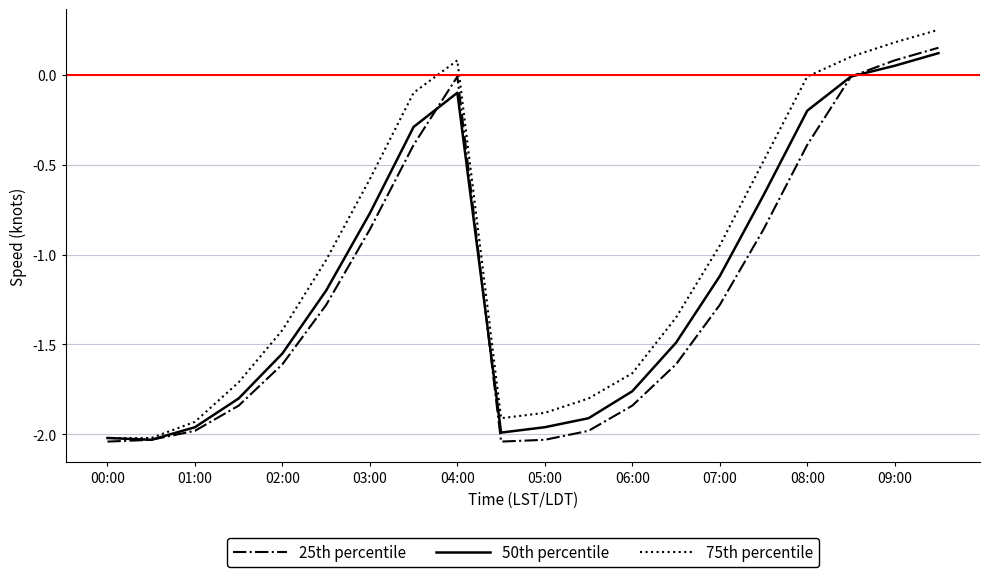

Which series has the largest total across all categories?

75th percentile